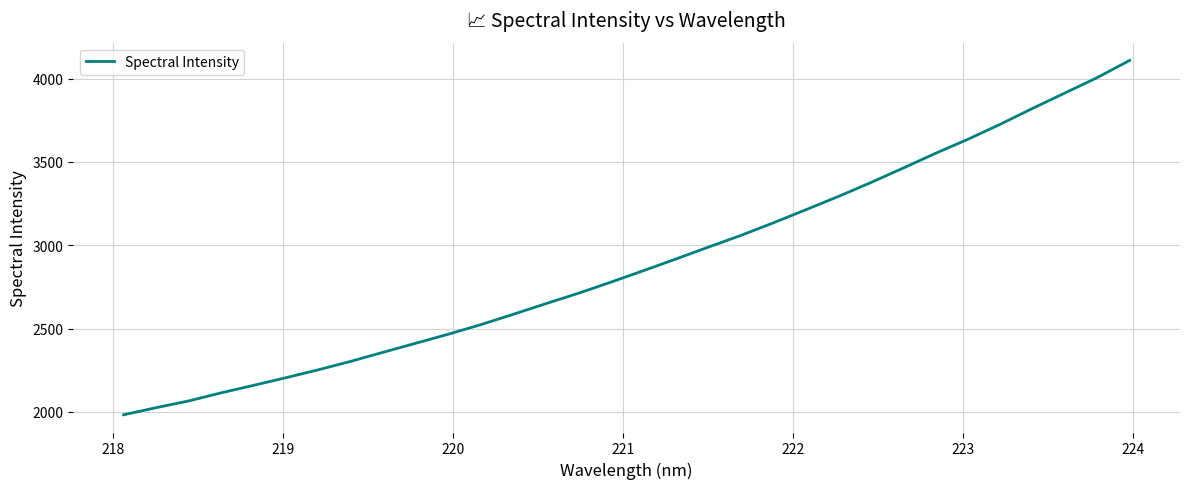

What is the minimum value shown in the chart?

1982.6